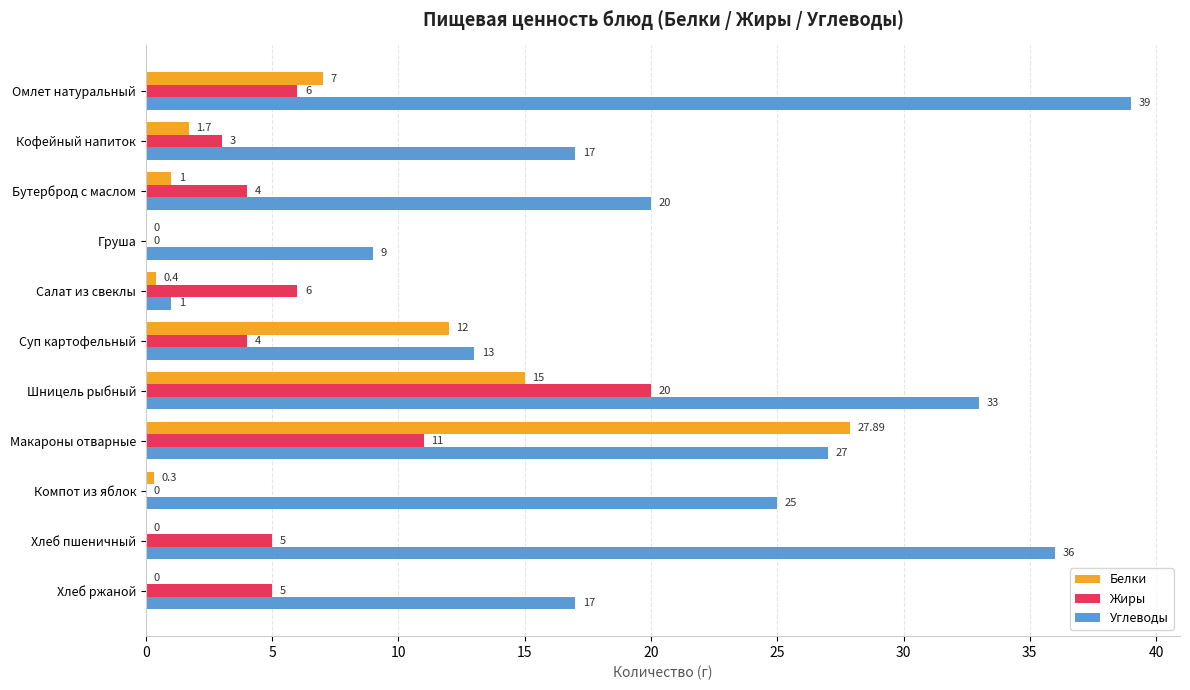

Between Омлет натуральный and Суп картофельный, which series saw the biggest shift?

Углеводы